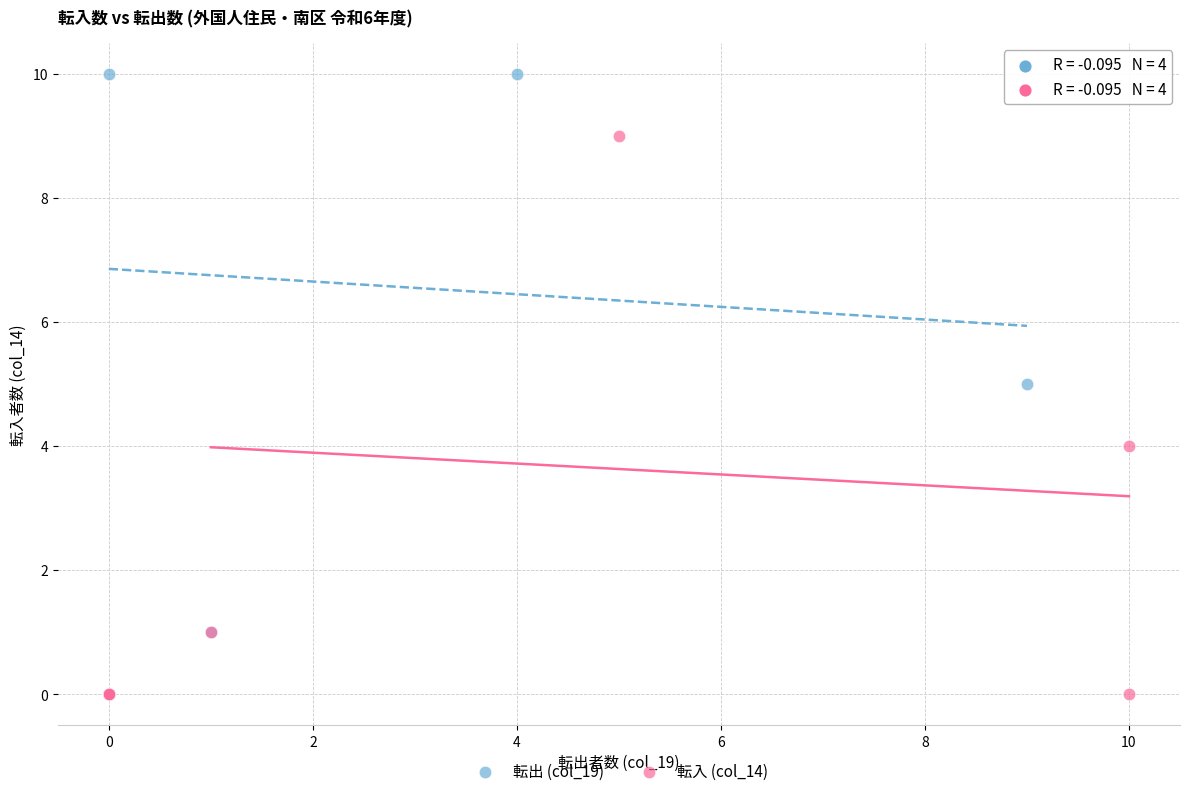

Which series has the largest Y range (max minus min)?

転出 (col_19)